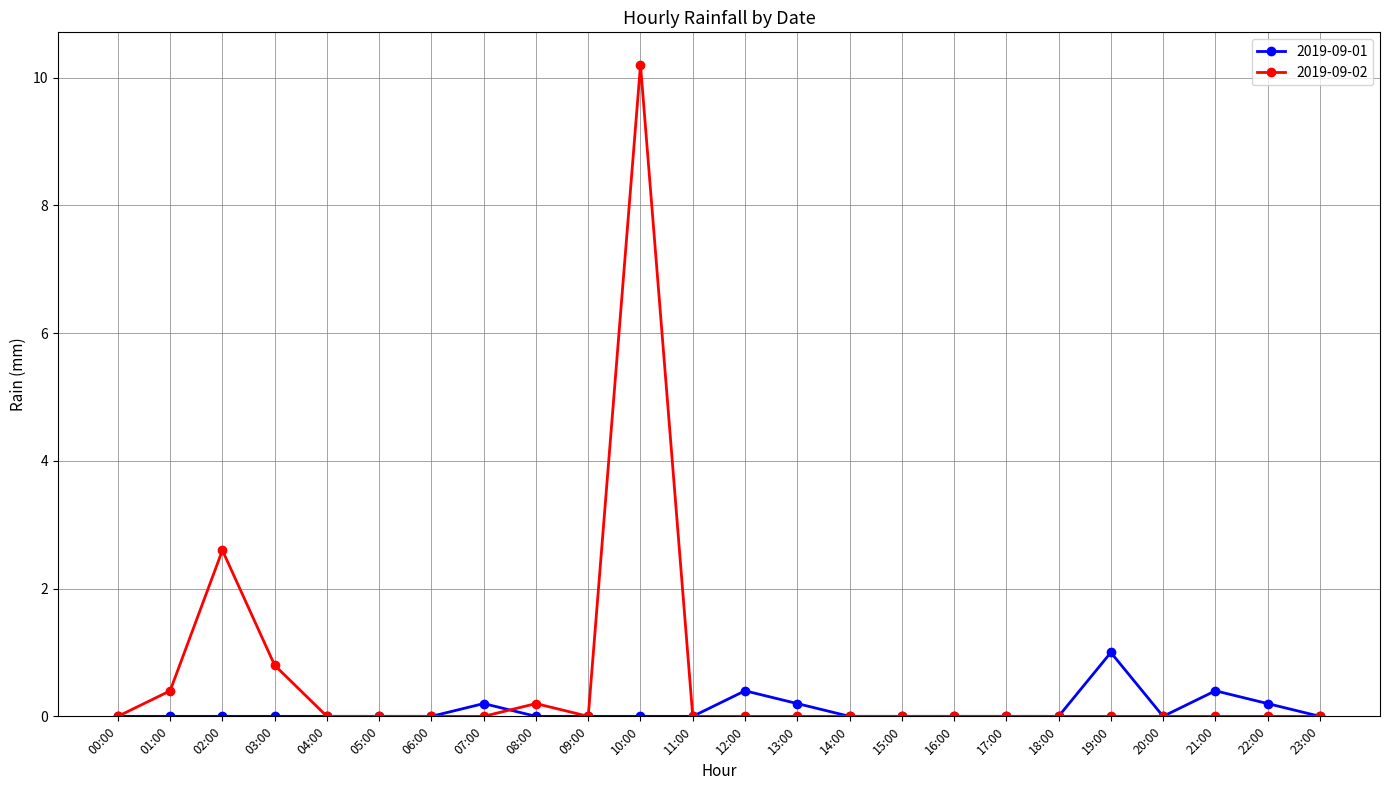

True or false: 2019-09-01 and 2019-09-02 cross at least once.

True